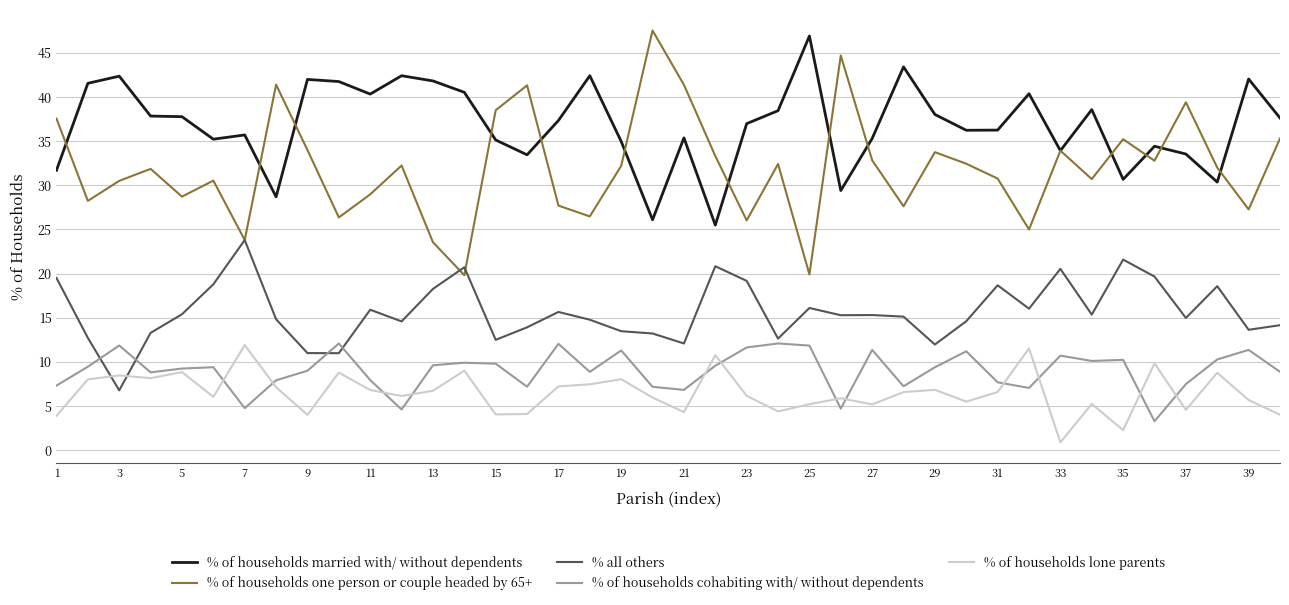

Does the chart have visible grid lines?

Yes